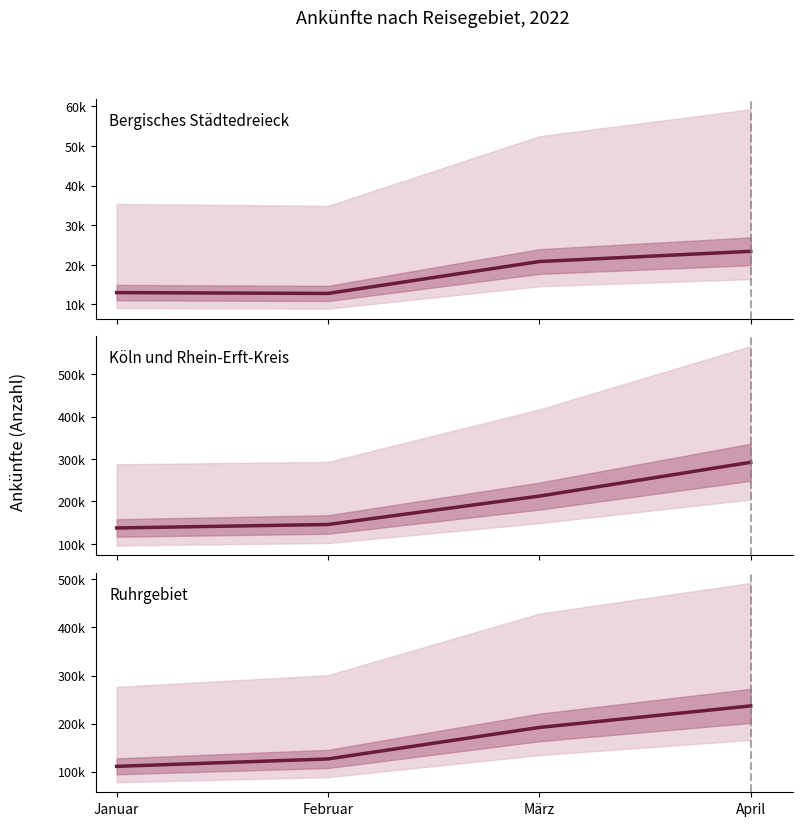

What is the sum of the Bergisches Städtedreieck values at April and Februar?

36183